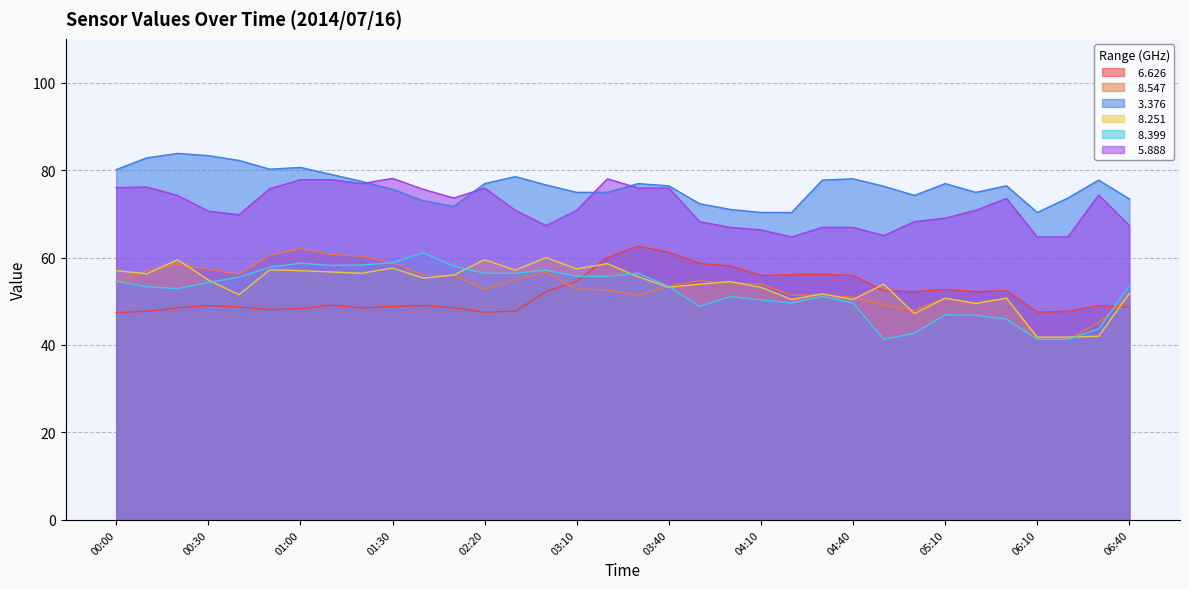

True or false:   8.399 and   8.547 cross at least once.

True